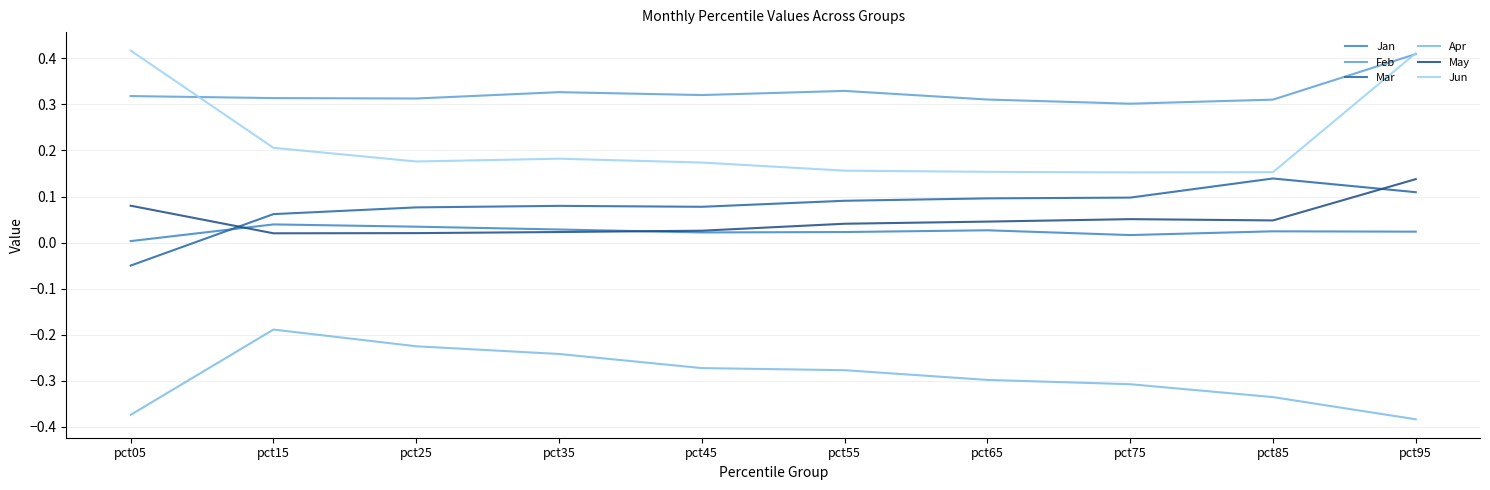

Rank the series at pct05 from lowest to highest value.

Apr, Mar, Jan, May, Feb, Jun